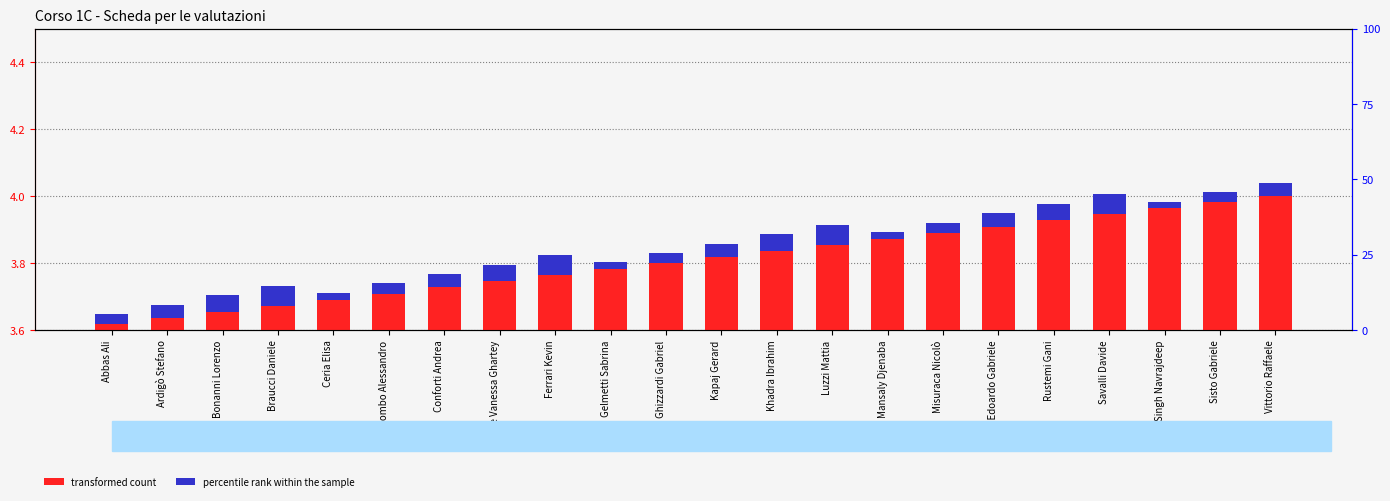

What are all the series names shown in the legend?

transformed count, percentile rank within the sample